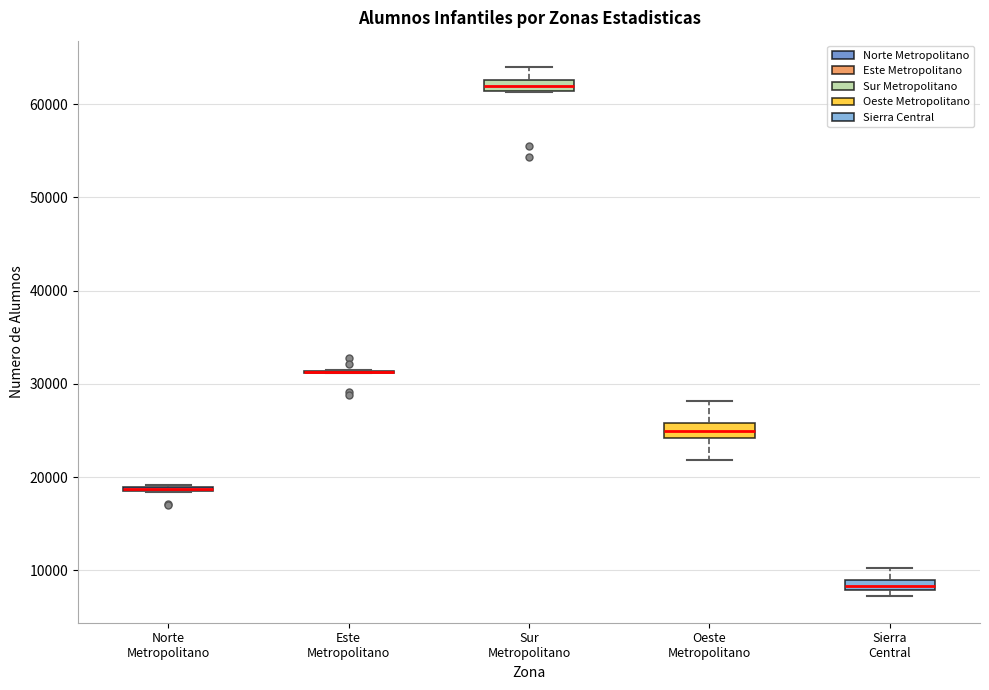

Where does the median line of the box for Sur Metropolitano sit on the y-axis? The values are not printed on the chart, so give them approximately, as read against the axis.

62000